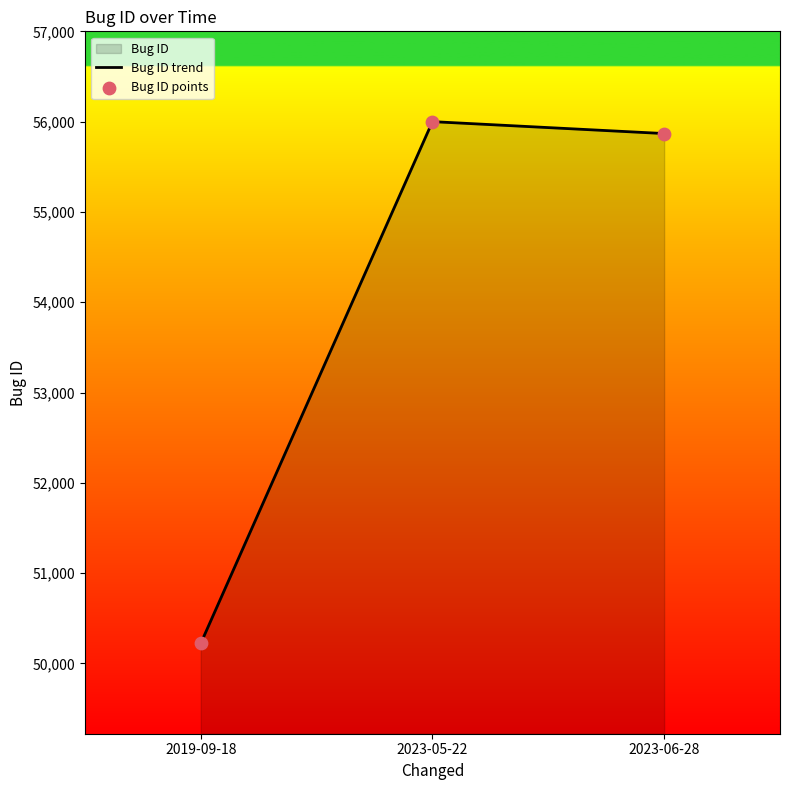

What is the total value across all series at 2019-09-18?

100444